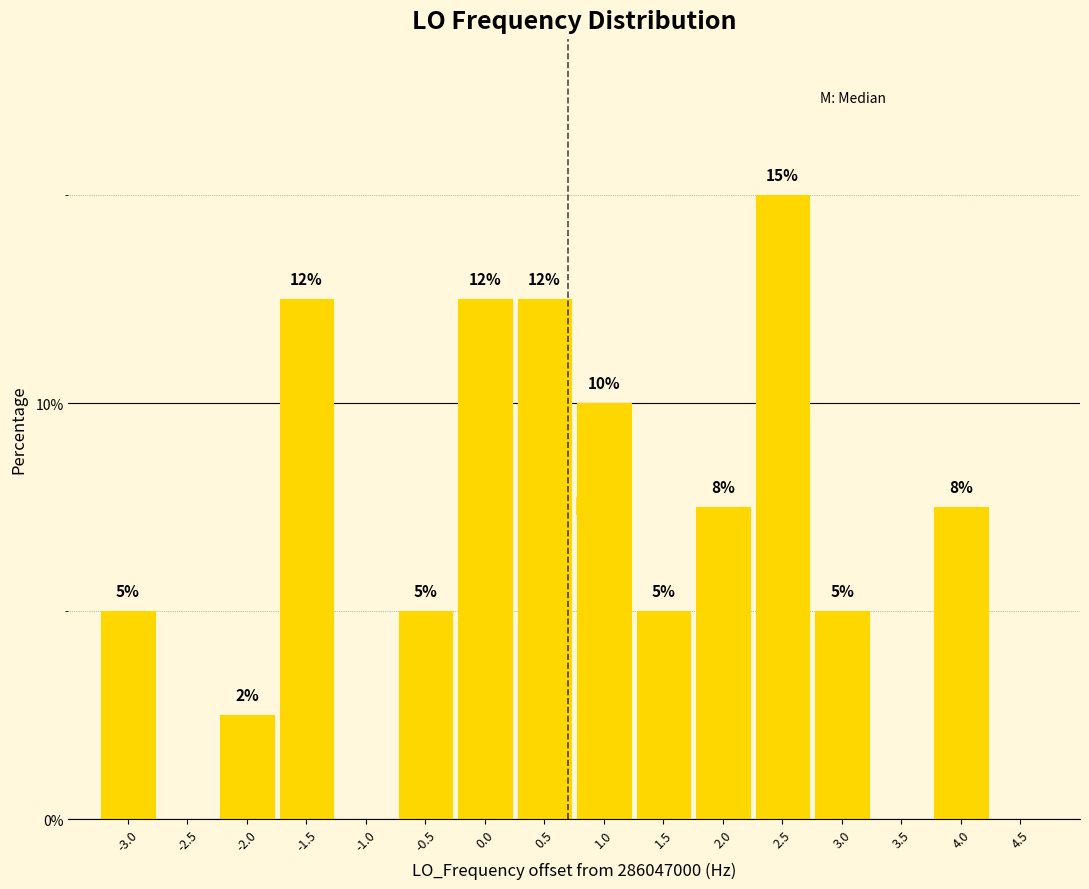

Which label corresponds to the largest value in the chart?

2.5